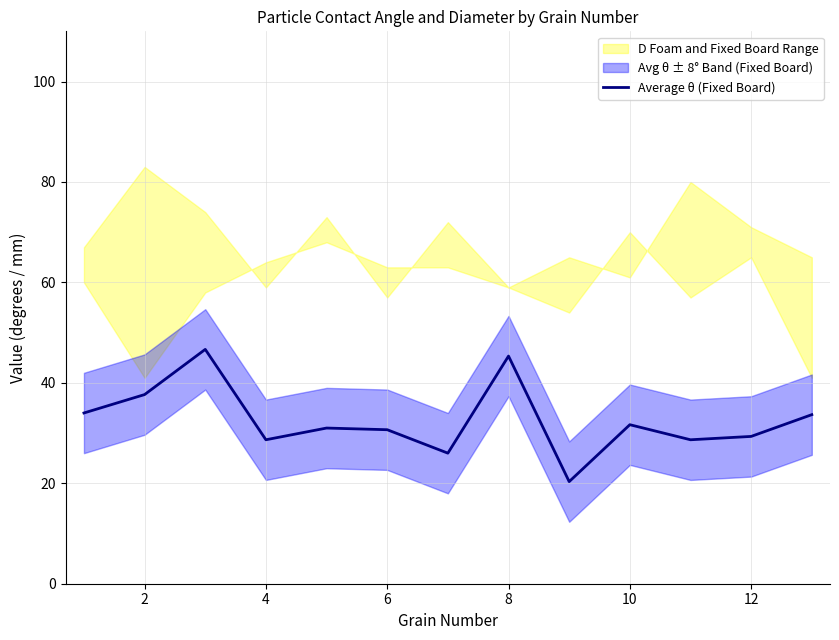

Is it true that the value at 6 is 30.7?

True